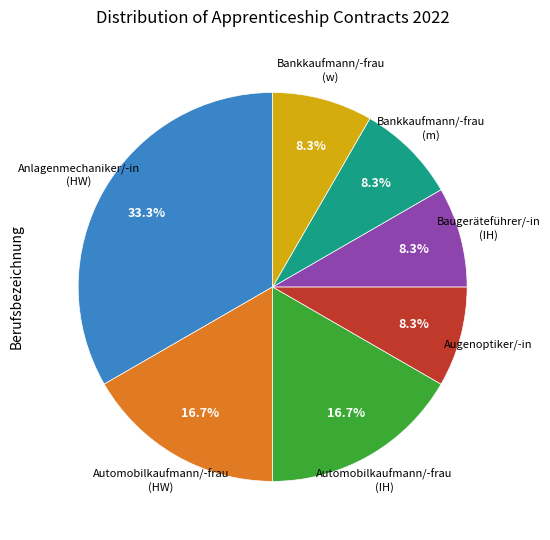

The Bankkaufmann/-frau (w) slice represents 18% of the pie. True or false?

False